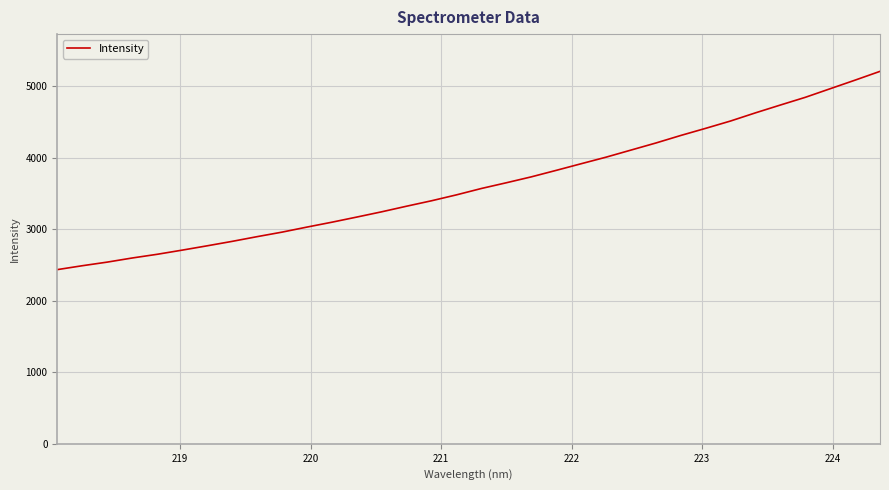

What is the smallest value displayed?

2435.0